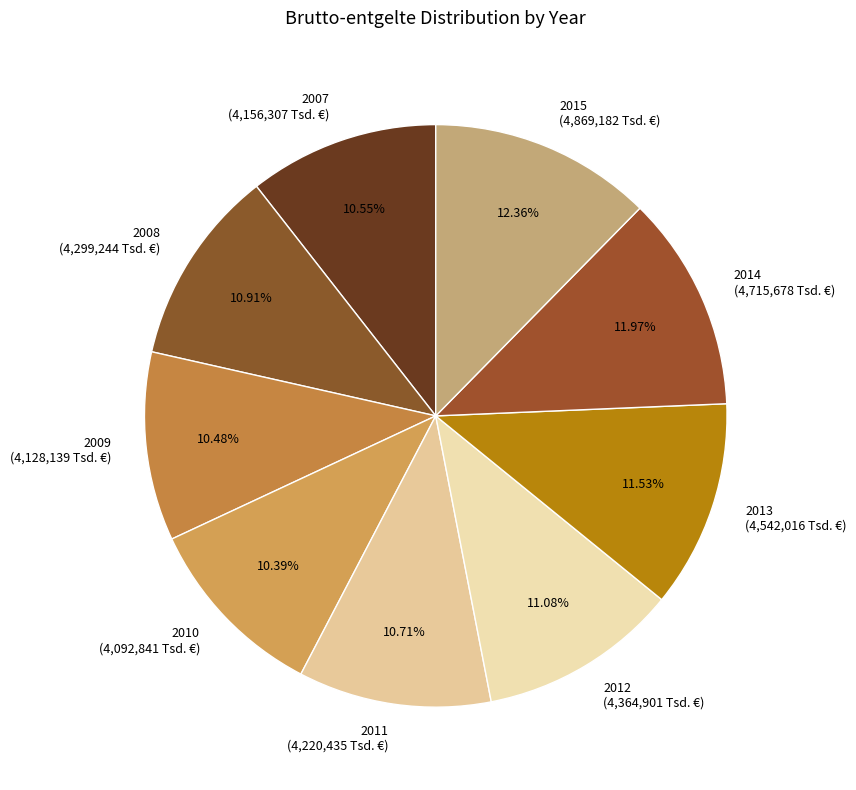

What is the ratio of the value at 2012 to the value at 2007?

1.1